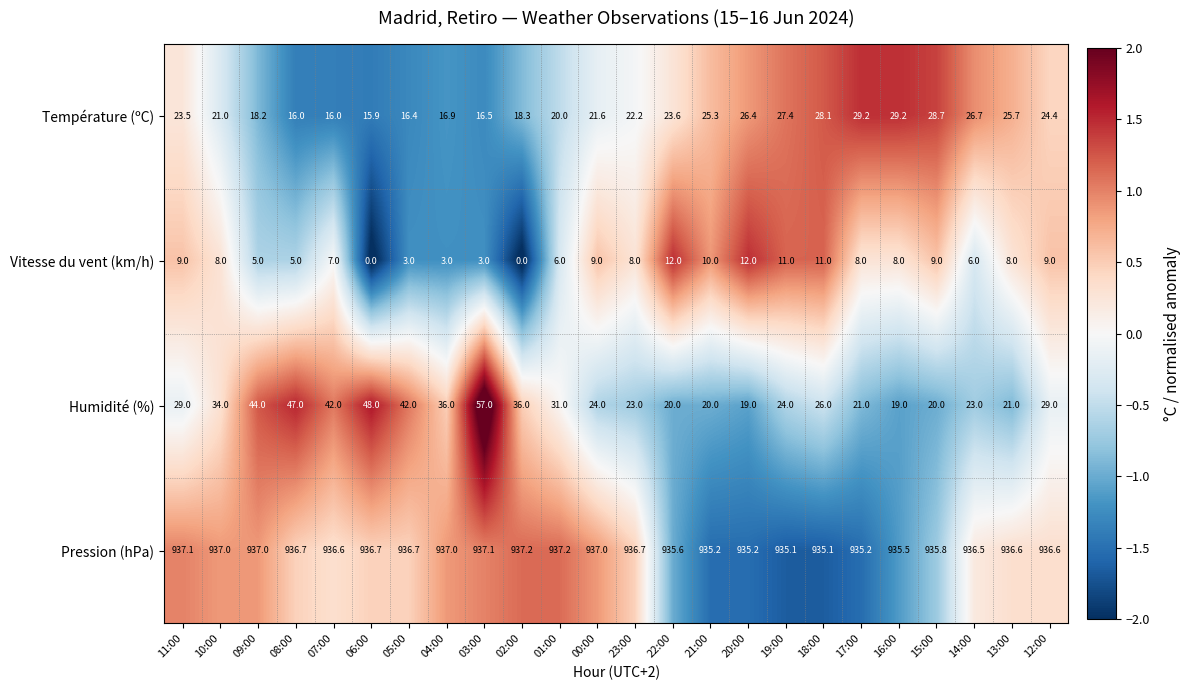

What is the minimum value for Pression (hPa)?

935.1